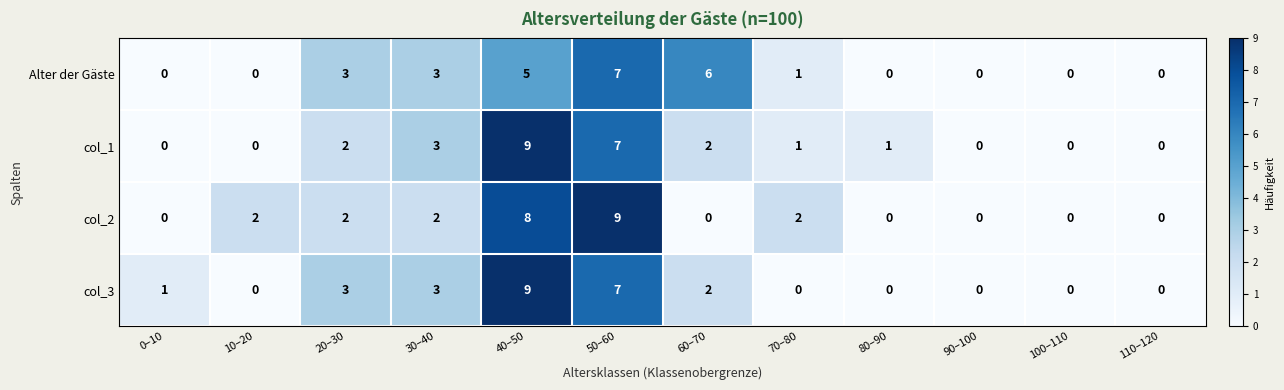

What is the total value across all series at 60–70?

10